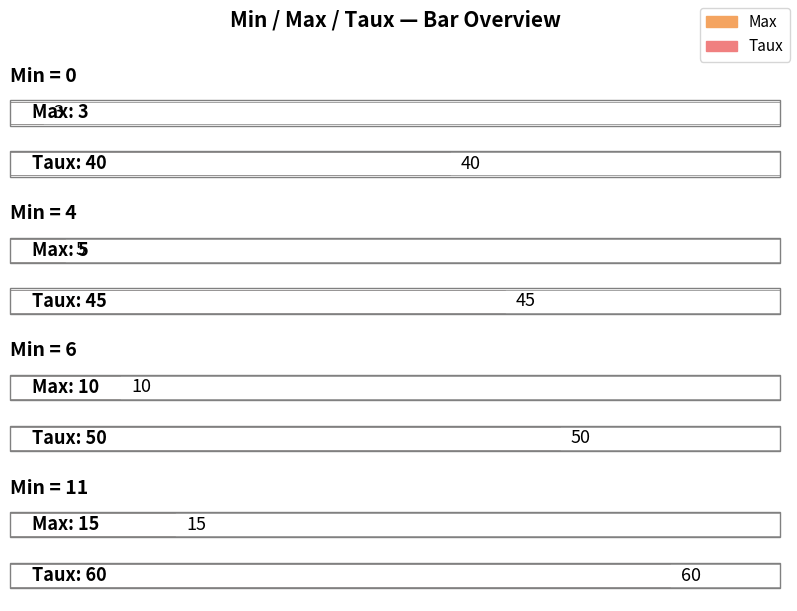

Is the value of Max at 11 greater than the value of Taux at 4?

No